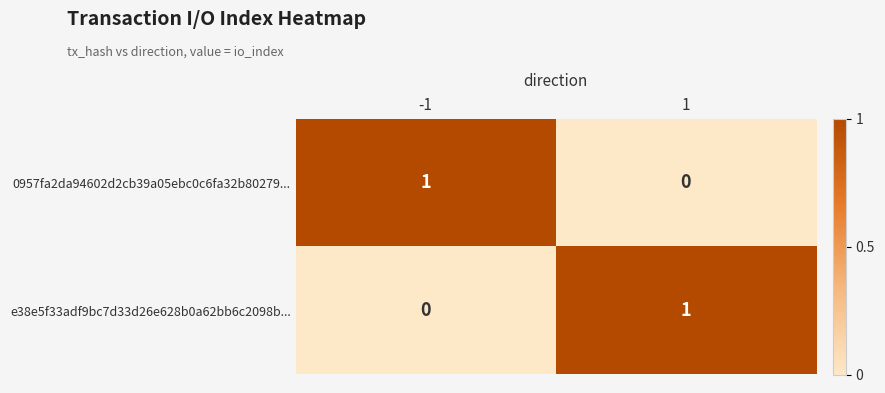

True or false: e38e5f33adf9bc7d33d26e628b0a62bb6c2098b... has a value of 1 at 1.

True